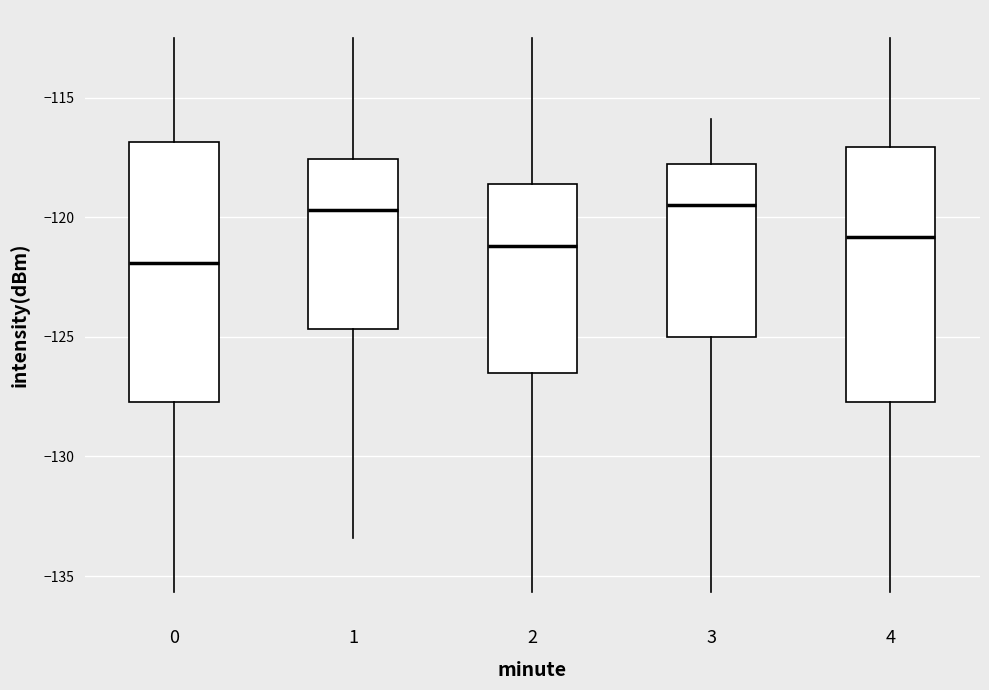

Reading left to right, read every box against the y-axis: the position of its median line, the range the box covers, and the ends of its whiskers. The values are not printed on the chart, so give them approximately, as read against the axis.

0: median -122.0, box -127.5 to -117.0, whiskers -135.5 to -112.5
1: median -119.5, box -124.5 to -117.5, whiskers -133.5 to -112.5
2: median -121.0, box -126.5 to -118.5, whiskers -135.5 to -112.5
3: median -119.5, box -125.0 to -118.0, whiskers -135.5 to -116.0
4: median -121.0, box -127.5 to -117.0, whiskers -135.5 to -112.5